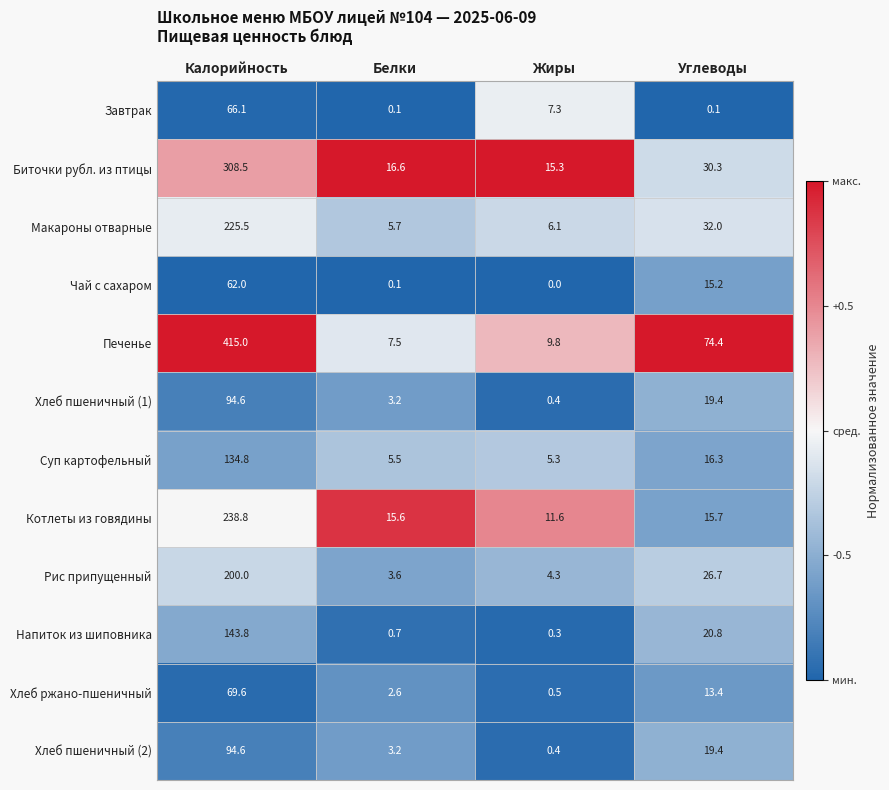

Rank the categories by Суп картофельный value from highest to lowest.

Калорийность, Углеводы, Белки, Жиры